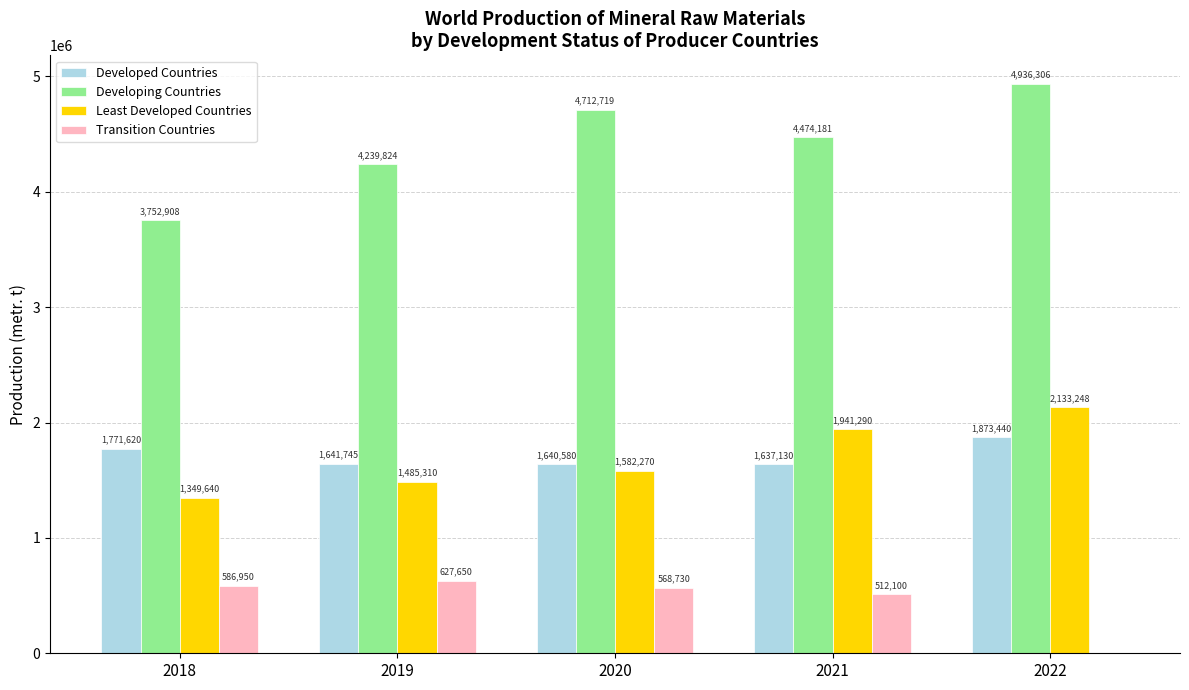

What is the sum of the Developing Countries values at 2021 and 2018?

8227089